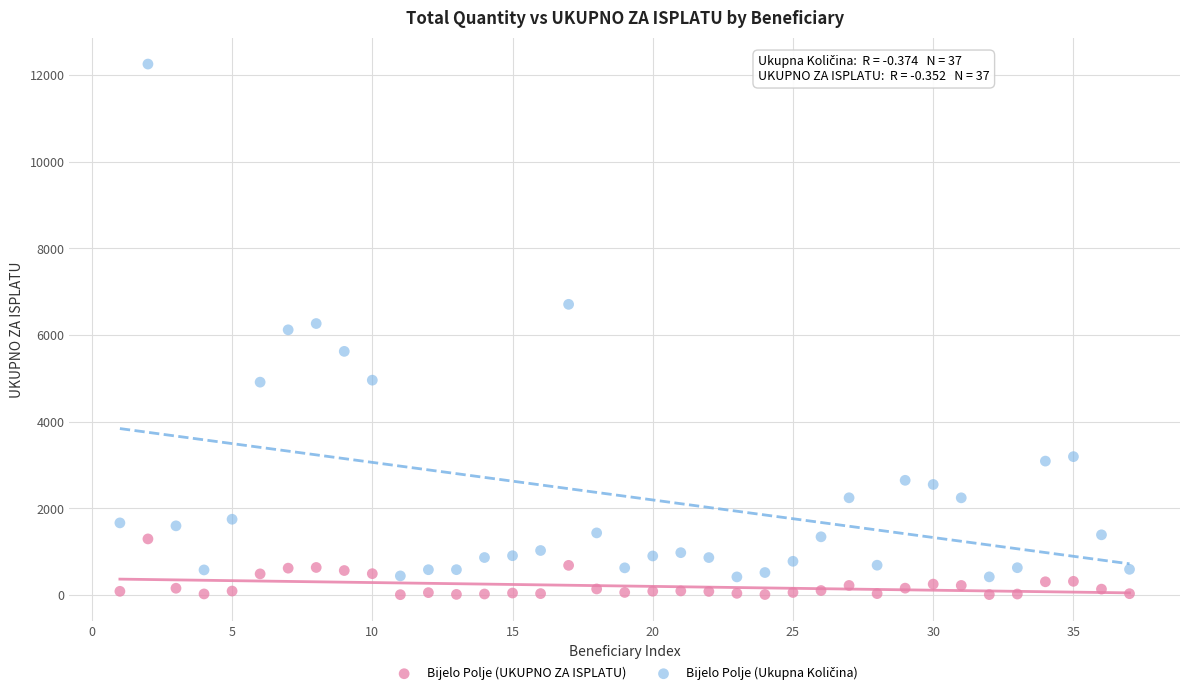

What is the X range (max minus min) for the scatter plot?

36.0